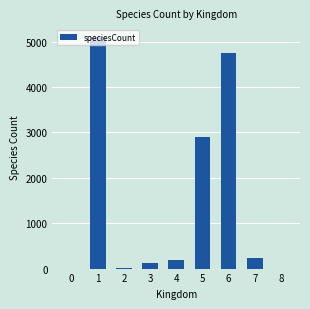

The value at 7 is 224. True or false?

True